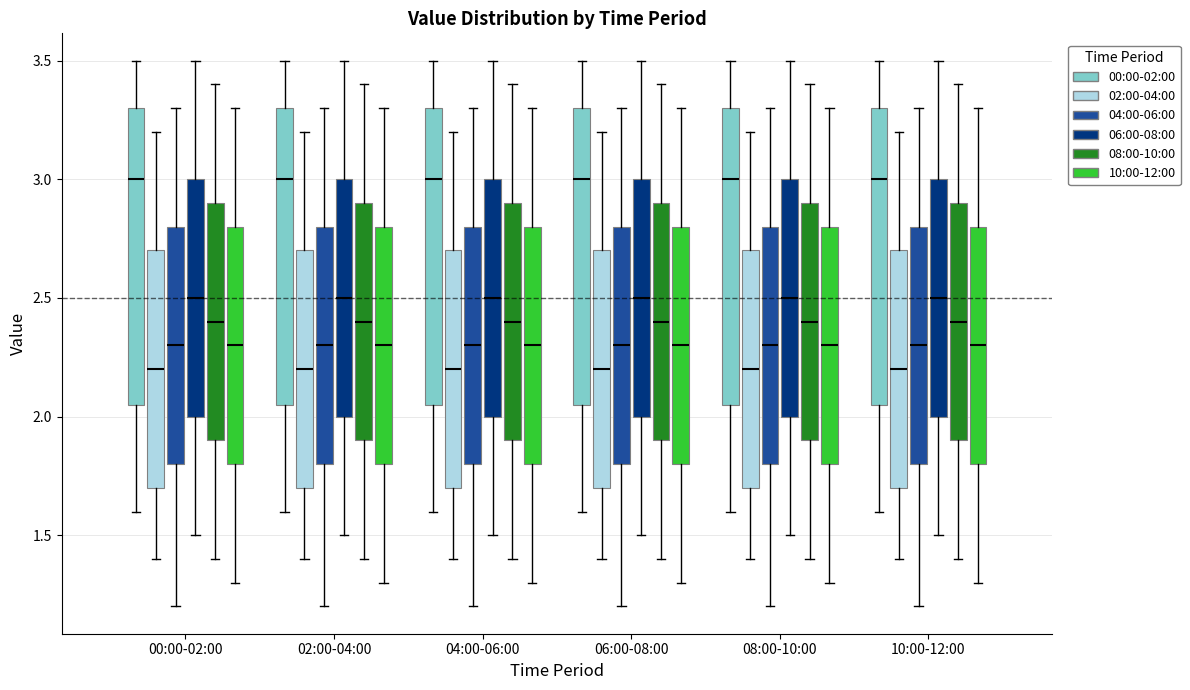

Reading left to right, transcribe this box plot: for each box, give where its median line is, the range the box spans, and where its two whiskers end, as read against the y-axis. The values are not printed on the chart, so give them approximately, as read against the axis.

00:00-02:00 (00:00-02:00): median 3.00, box 2.05 to 3.30, whiskers 1.60 to 3.50
00:00-02:00 (02:00-04:00): median 2.20, box 1.70 to 2.70, whiskers 1.40 to 3.20
00:00-02:00 (04:00-06:00): median 2.30, box 1.80 to 2.80, whiskers 1.20 to 3.30
00:00-02:00 (06:00-08:00): median 2.50, box 2.00 to 3.00, whiskers 1.50 to 3.50
00:00-02:00 (08:00-10:00): median 2.40, box 1.90 to 2.90, whiskers 1.40 to 3.40
00:00-02:00 (10:00-12:00): median 2.30, box 1.80 to 2.80, whiskers 1.30 to 3.30
02:00-04:00 (00:00-02:00): median 3.00, box 2.05 to 3.30, whiskers 1.60 to 3.50
02:00-04:00 (02:00-04:00): median 2.20, box 1.70 to 2.70, whiskers 1.40 to 3.20
02:00-04:00 (04:00-06:00): median 2.30, box 1.80 to 2.80, whiskers 1.20 to 3.30
02:00-04:00 (06:00-08:00): median 2.50, box 2.00 to 3.00, whiskers 1.50 to 3.50
02:00-04:00 (08:00-10:00): median 2.40, box 1.90 to 2.90, whiskers 1.40 to 3.40
02:00-04:00 (10:00-12:00): median 2.30, box 1.80 to 2.80, whiskers 1.30 to 3.30
04:00-06:00 (00:00-02:00): median 3.00, box 2.05 to 3.30, whiskers 1.60 to 3.50
04:00-06:00 (02:00-04:00): median 2.20, box 1.70 to 2.70, whiskers 1.40 to 3.20
04:00-06:00 (04:00-06:00): median 2.30, box 1.80 to 2.80, whiskers 1.20 to 3.30
04:00-06:00 (06:00-08:00): median 2.50, box 2.00 to 3.00, whiskers 1.50 to 3.50
04:00-06:00 (08:00-10:00): median 2.40, box 1.90 to 2.90, whiskers 1.40 to 3.40
04:00-06:00 (10:00-12:00): median 2.30, box 1.80 to 2.80, whiskers 1.30 to 3.30
06:00-08:00 (00:00-02:00): median 3.00, box 2.05 to 3.30, whiskers 1.60 to 3.50
06:00-08:00 (02:00-04:00): median 2.20, box 1.70 to 2.70, whiskers 1.40 to 3.20
06:00-08:00 (04:00-06:00): median 2.30, box 1.80 to 2.80, whiskers 1.20 to 3.30
06:00-08:00 (06:00-08:00): median 2.50, box 2.00 to 3.00, whiskers 1.50 to 3.50
06:00-08:00 (08:00-10:00): median 2.40, box 1.90 to 2.90, whiskers 1.40 to 3.40
06:00-08:00 (10:00-12:00): median 2.30, box 1.80 to 2.80, whiskers 1.30 to 3.30
08:00-10:00 (00:00-02:00): median 3.00, box 2.05 to 3.30, whiskers 1.60 to 3.50
08:00-10:00 (02:00-04:00): median 2.20, box 1.70 to 2.70, whiskers 1.40 to 3.20
08:00-10:00 (04:00-06:00): median 2.30, box 1.80 to 2.80, whiskers 1.20 to 3.30
08:00-10:00 (06:00-08:00): median 2.50, box 2.00 to 3.00, whiskers 1.50 to 3.50
08:00-10:00 (08:00-10:00): median 2.40, box 1.90 to 2.90, whiskers 1.40 to 3.40
08:00-10:00 (10:00-12:00): median 2.30, box 1.80 to 2.80, whiskers 1.30 to 3.30
10:00-12:00 (00:00-02:00): median 3.00, box 2.05 to 3.30, whiskers 1.60 to 3.50
10:00-12:00 (02:00-04:00): median 2.20, box 1.70 to 2.70, whiskers 1.40 to 3.20
10:00-12:00 (04:00-06:00): median 2.30, box 1.80 to 2.80, whiskers 1.20 to 3.30
10:00-12:00 (06:00-08:00): median 2.50, box 2.00 to 3.00, whiskers 1.50 to 3.50
10:00-12:00 (08:00-10:00): median 2.40, box 1.90 to 2.90, whiskers 1.40 to 3.40
10:00-12:00 (10:00-12:00): median 2.30, box 1.80 to 2.80, whiskers 1.30 to 3.30